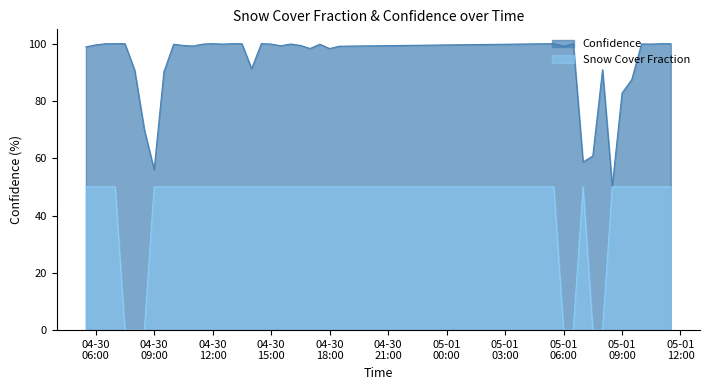

What is the label of the 29th point from the left?

2024-05-01T06:00:06